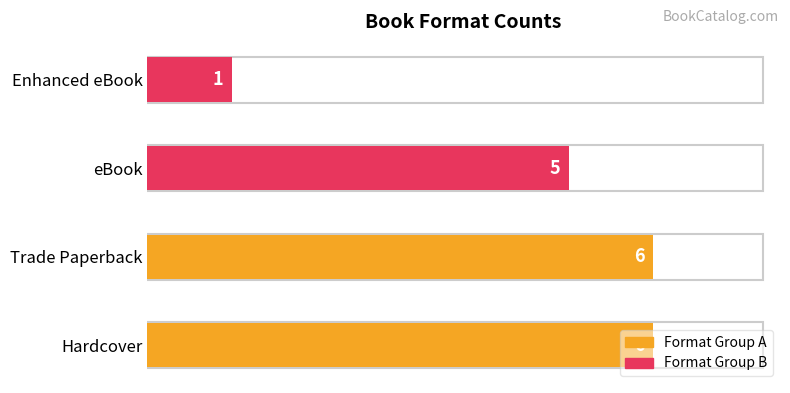

Which has a higher value, Enhanced eBook or eBook?

eBook